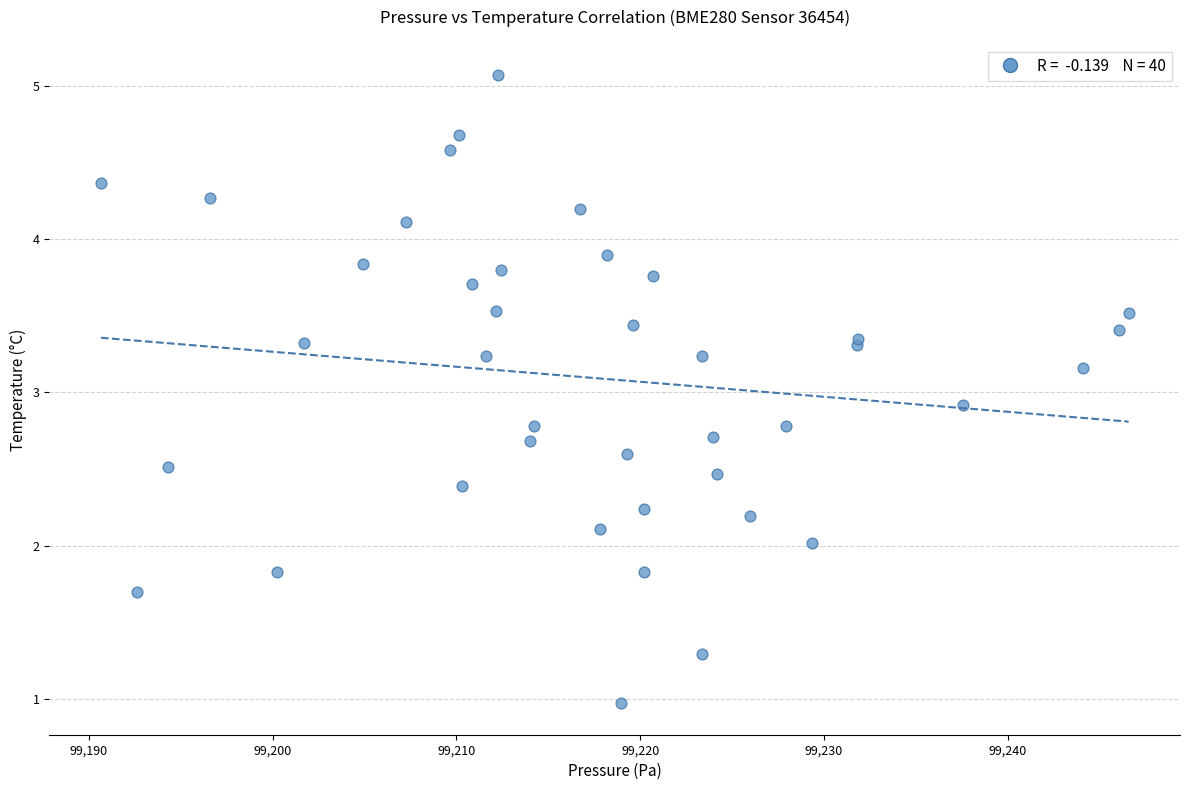

What Y value in the scatter plot is closest to 3?

2.9